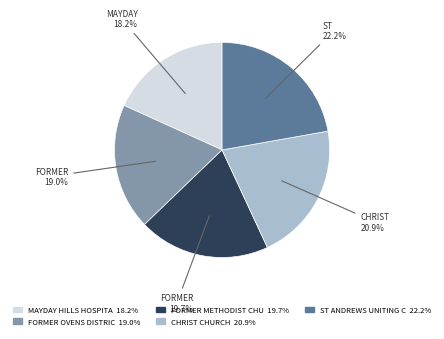

How many slices are in this pie chart?

5